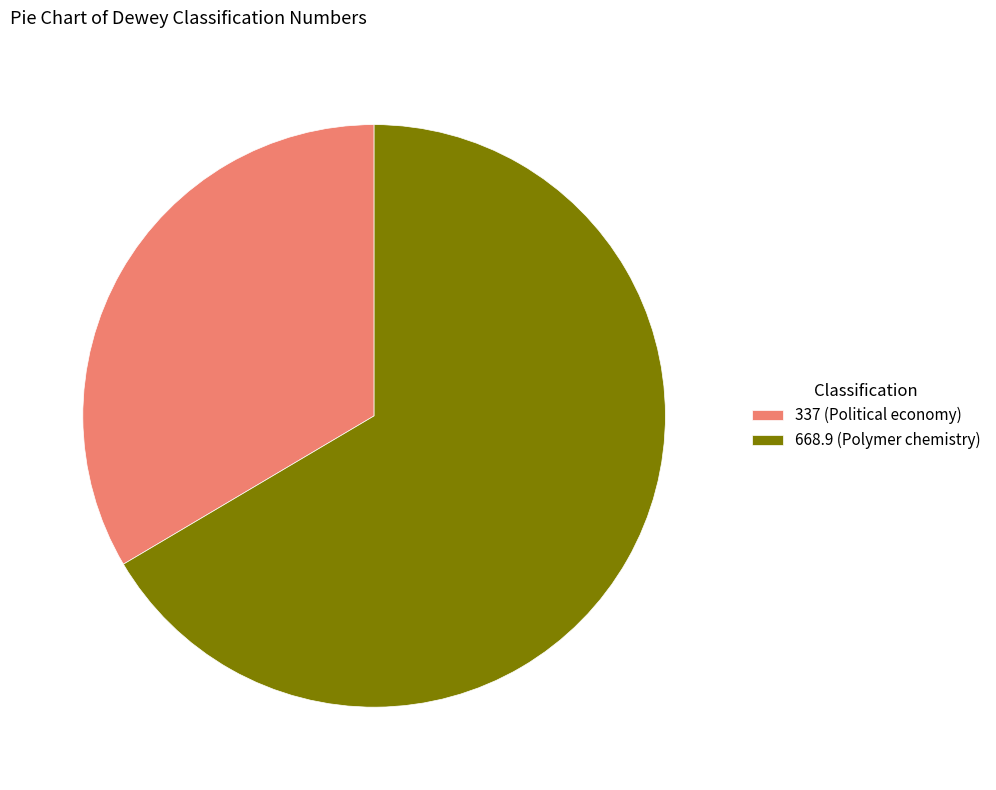

Which slice is the largest?

668.9 (Polymer chemistry)